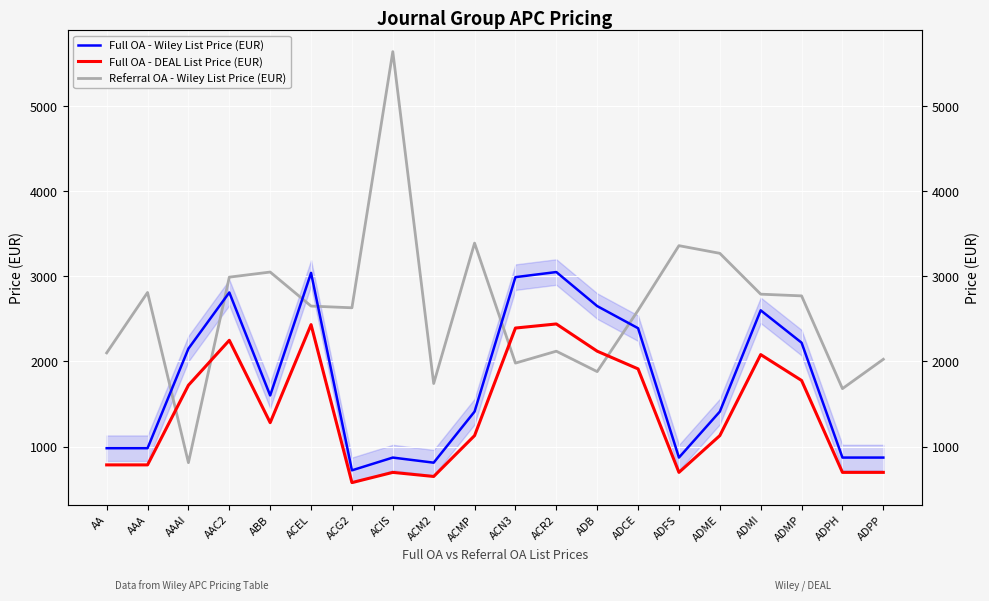

At which label does Referral OA - Wiley List Price (EUR) reach its peak?

ACIS